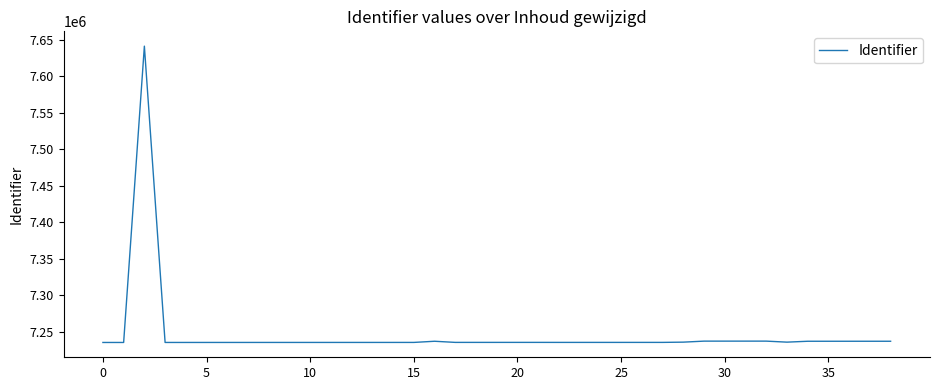

What is the difference between the maximum and minimum values?

405689